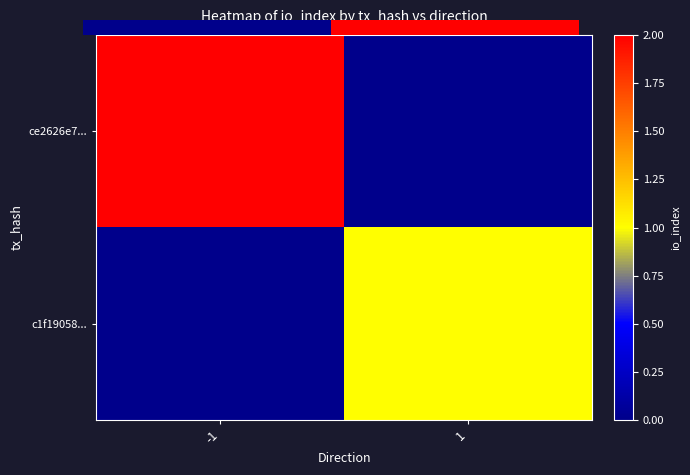

How many distinct data groups are displayed?

2